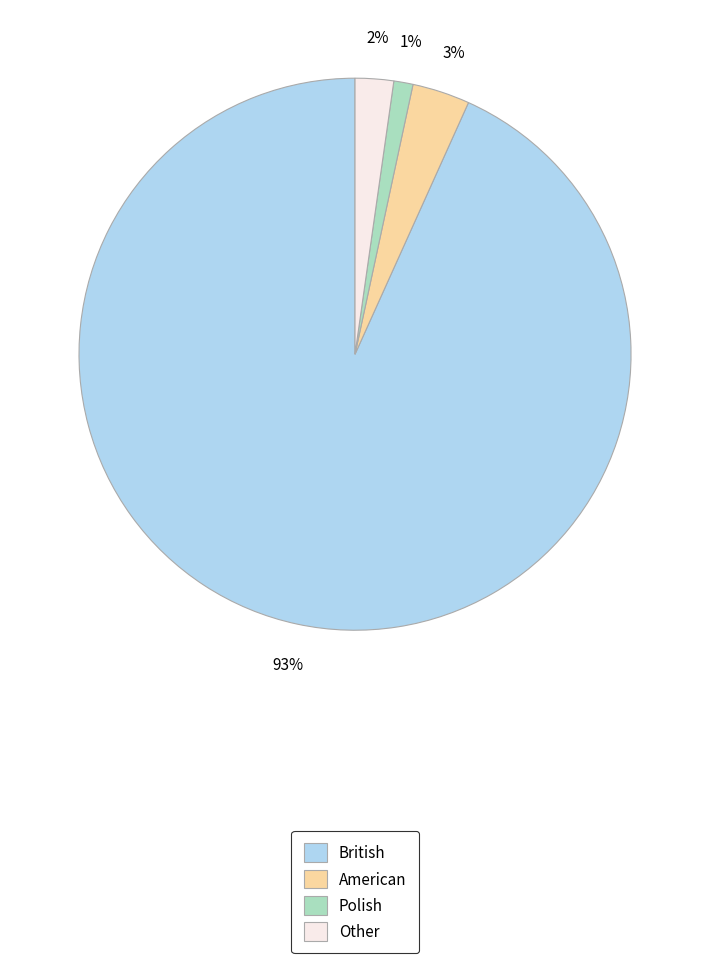

What is the ratio of the value at American to the value at Polish?

3.0